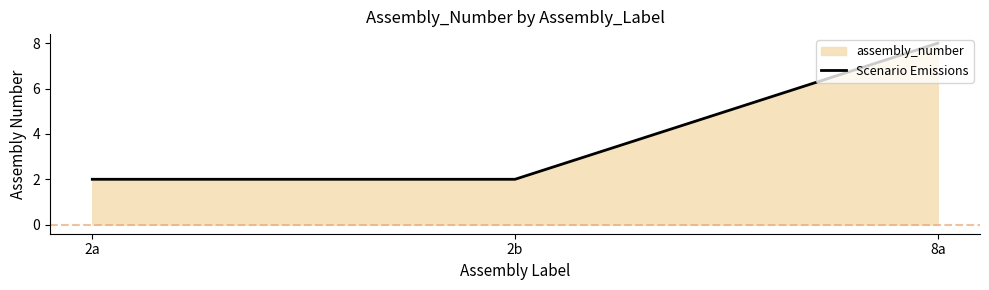

The chart shows a value of 4 at 8a. True or false?

False